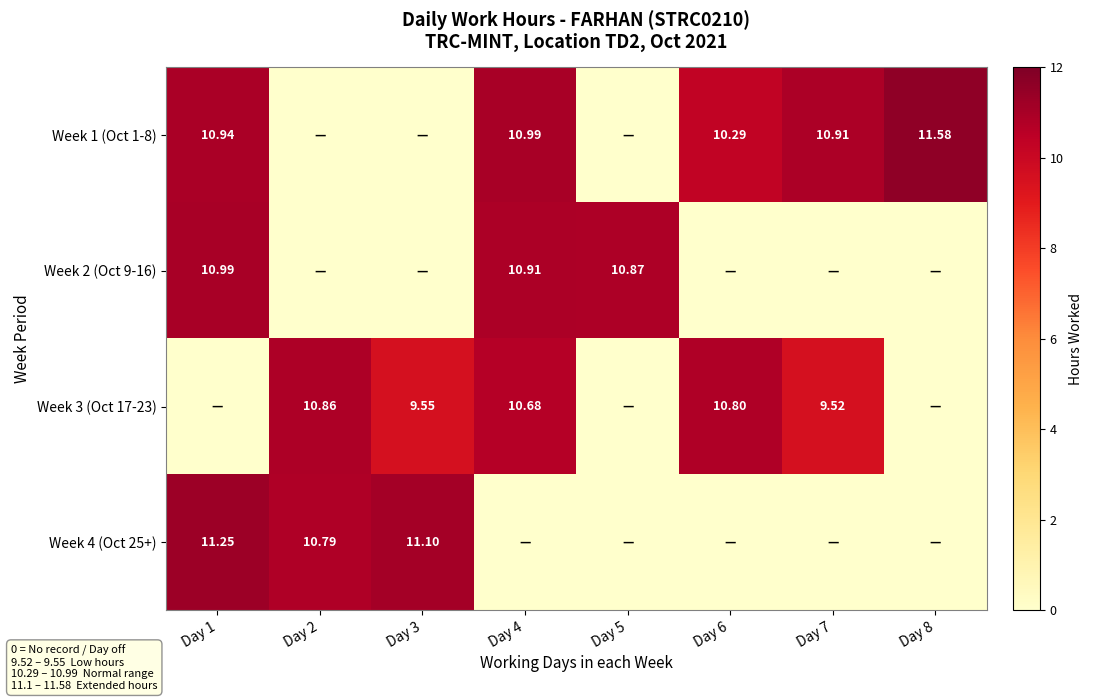

Which category has the lowest value across all series?

Day 2